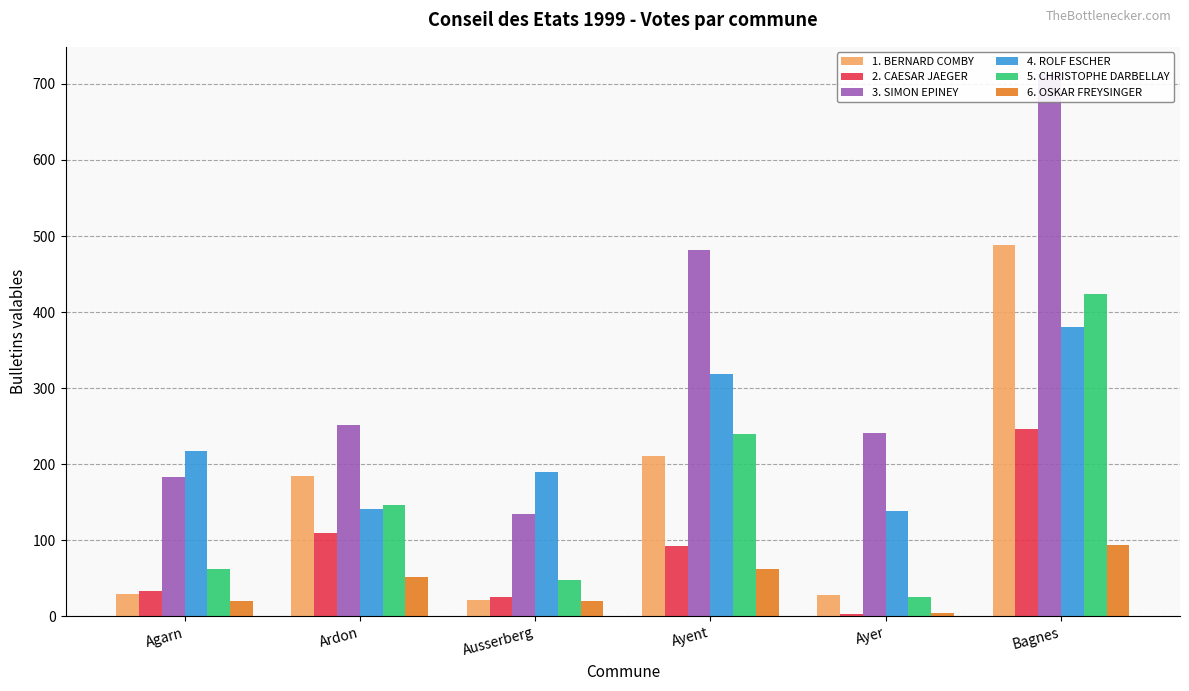

Reading right to left, transcribe all the data shown in this chart.

1. BERNARD COMBY: Bagnes=488	Ayer=28	Ayent=211	Ausserberg=21	Ardon=185	Agarn=29
2. CAESAR JAEGER: Bagnes=246	Ayer=3	Ayent=93	Ausserberg=26	Ardon=110	Agarn=33
3. SIMON EPINEY: Bagnes=713	Ayer=241	Ayent=482	Ausserberg=135	Ardon=252	Agarn=183
4. ROLF ESCHER: Bagnes=381	Ayer=138	Ayent=318	Ausserberg=190	Ardon=141	Agarn=217
5. CHRISTOPHE DARBELLAY: Bagnes=424	Ayer=26	Ayent=240	Ausserberg=48	Ardon=146	Agarn=62
6. OSKAR FREYSINGER: Bagnes=94	Ayer=5	Ayent=62	Ausserberg=20	Ardon=52	Agarn=20